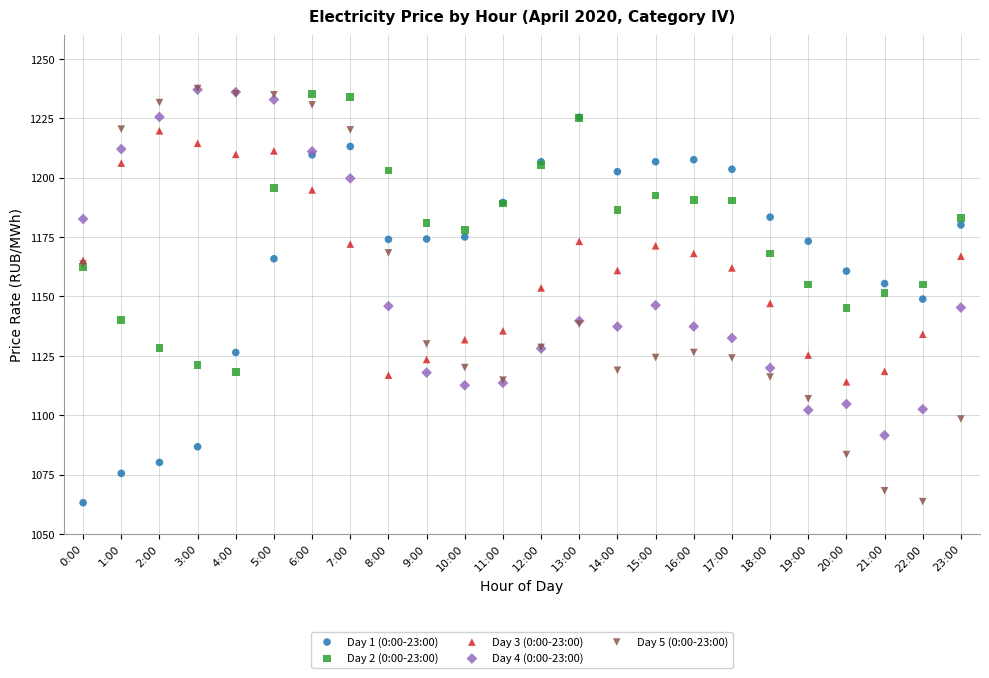

What are all the series names shown in the legend?

Day 1 (0:00-23:00), Day 2 (0:00-23:00), Day 3 (0:00-23:00), Day 4 (0:00-23:00), Day 5 (0:00-23:00)